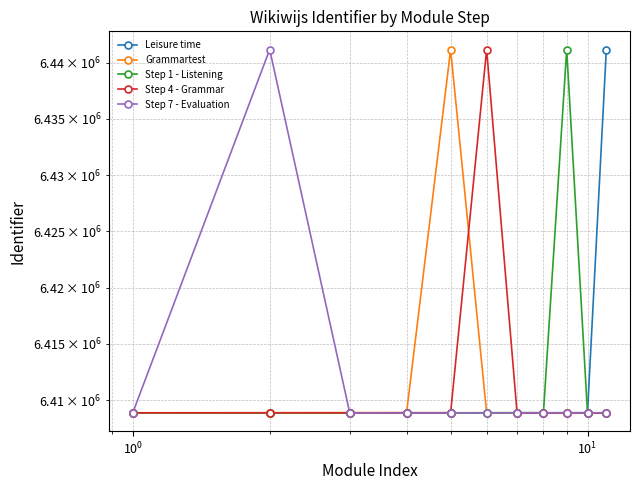

Which series has the widest spread of values?

Leisure time